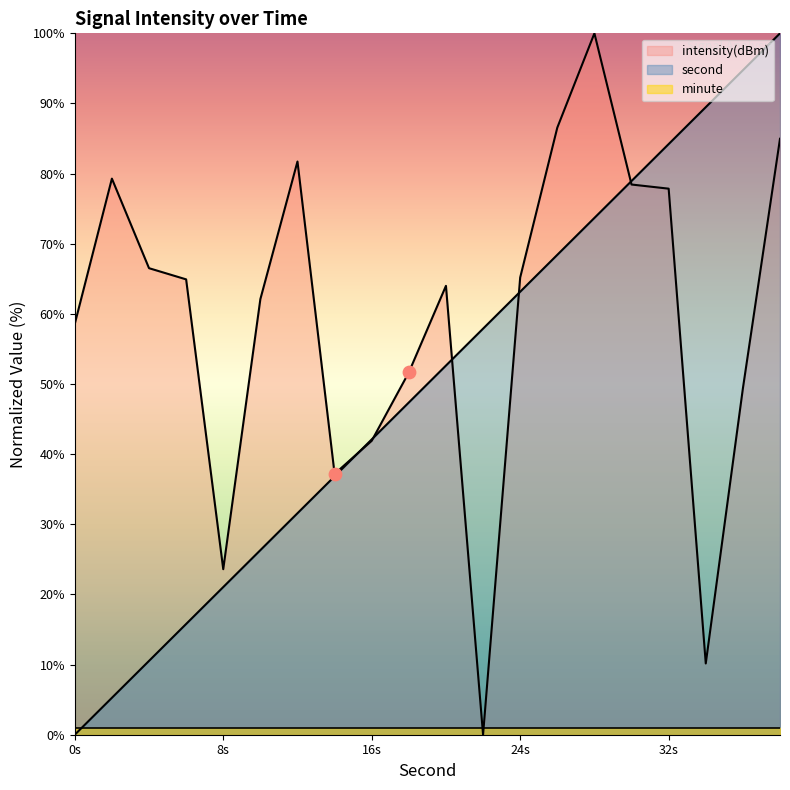

Which series has the largest total across all categories?

intensity